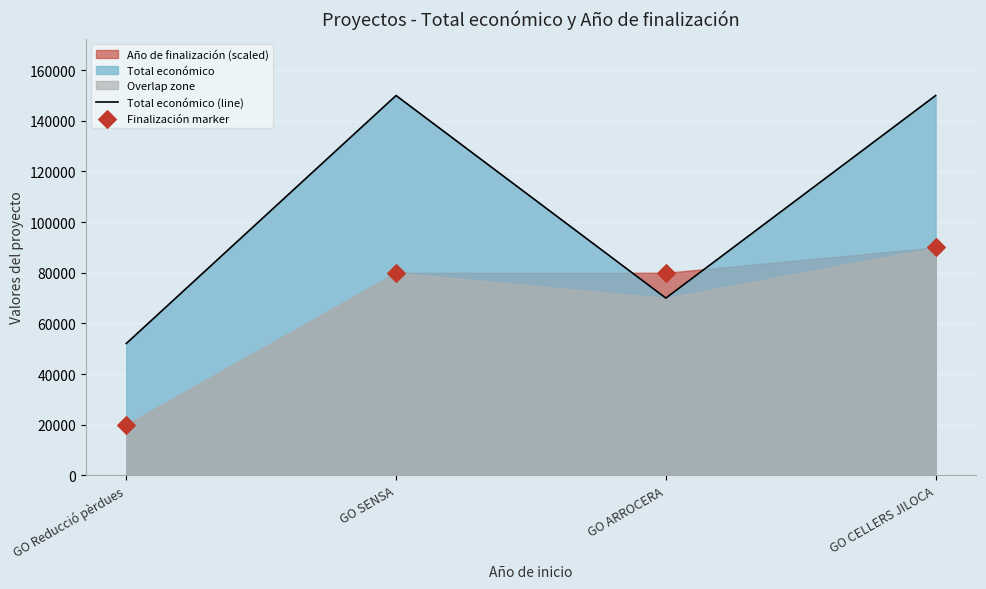

Is the value of Finalización marker at GO SENSA greater than the value of Total económico (line) at GO Reducció pèrdues?

Yes